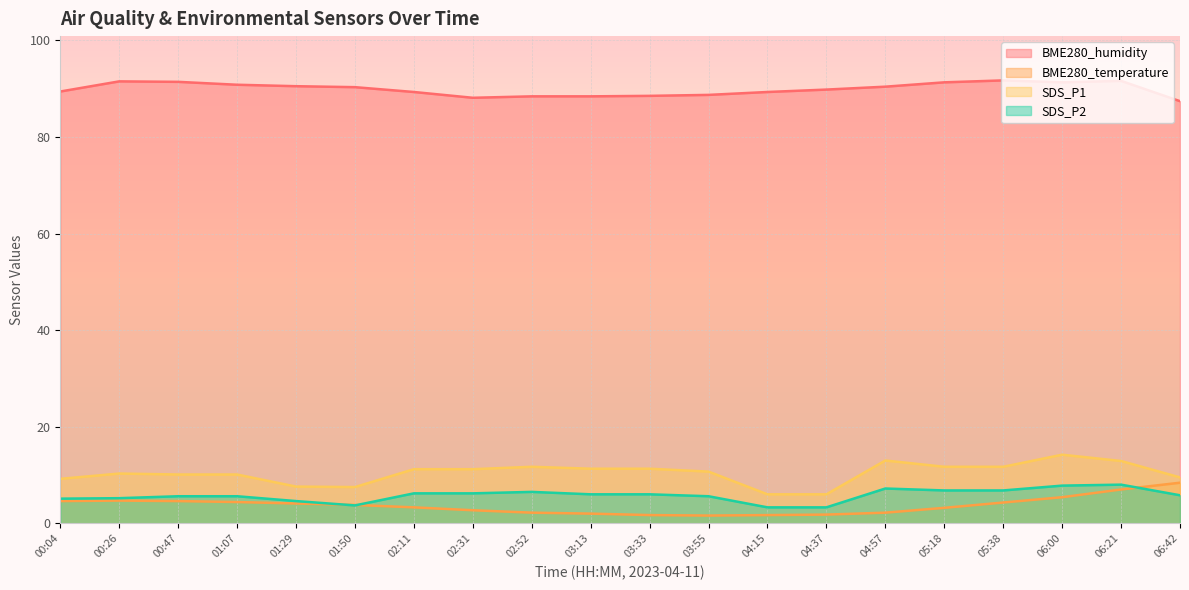

Is the value of BME280_temperature at 06:21 greater than the value of SDS_P2 at 05:38?

Yes